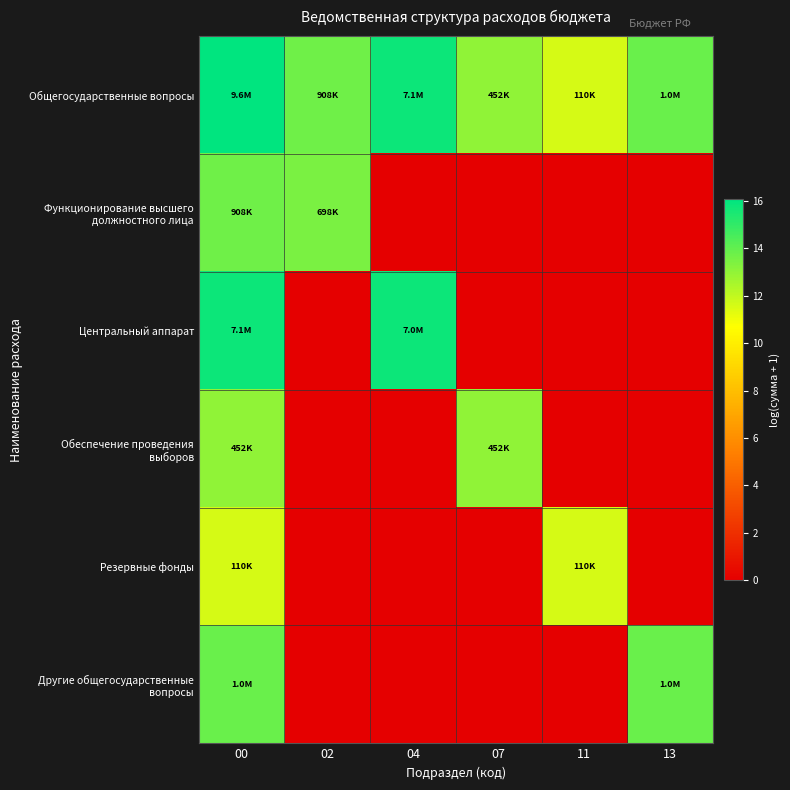

How many series are shown in this chart?

6